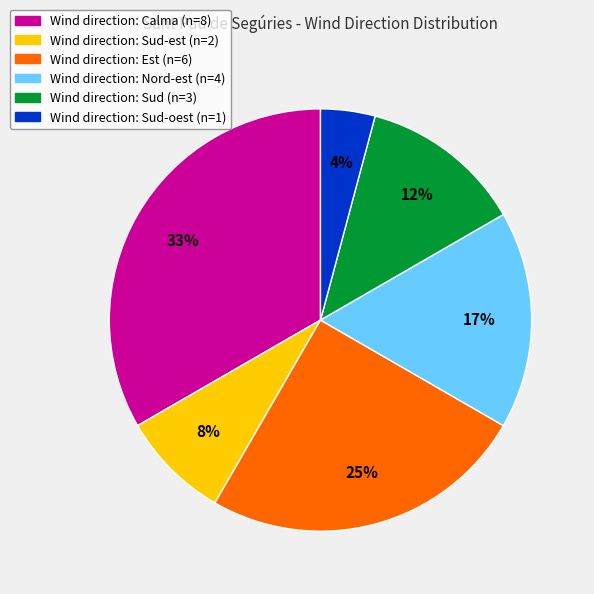

Is there any slice that represents more than half of the pie?

No